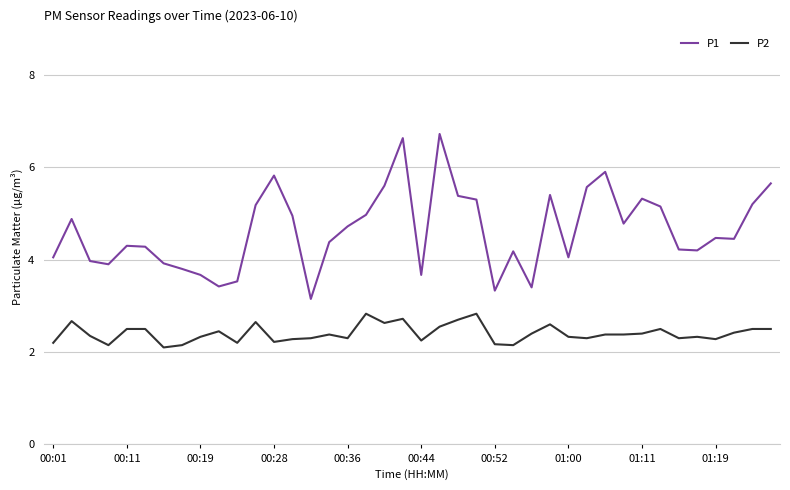

Which series has the widest spread of values?

P1